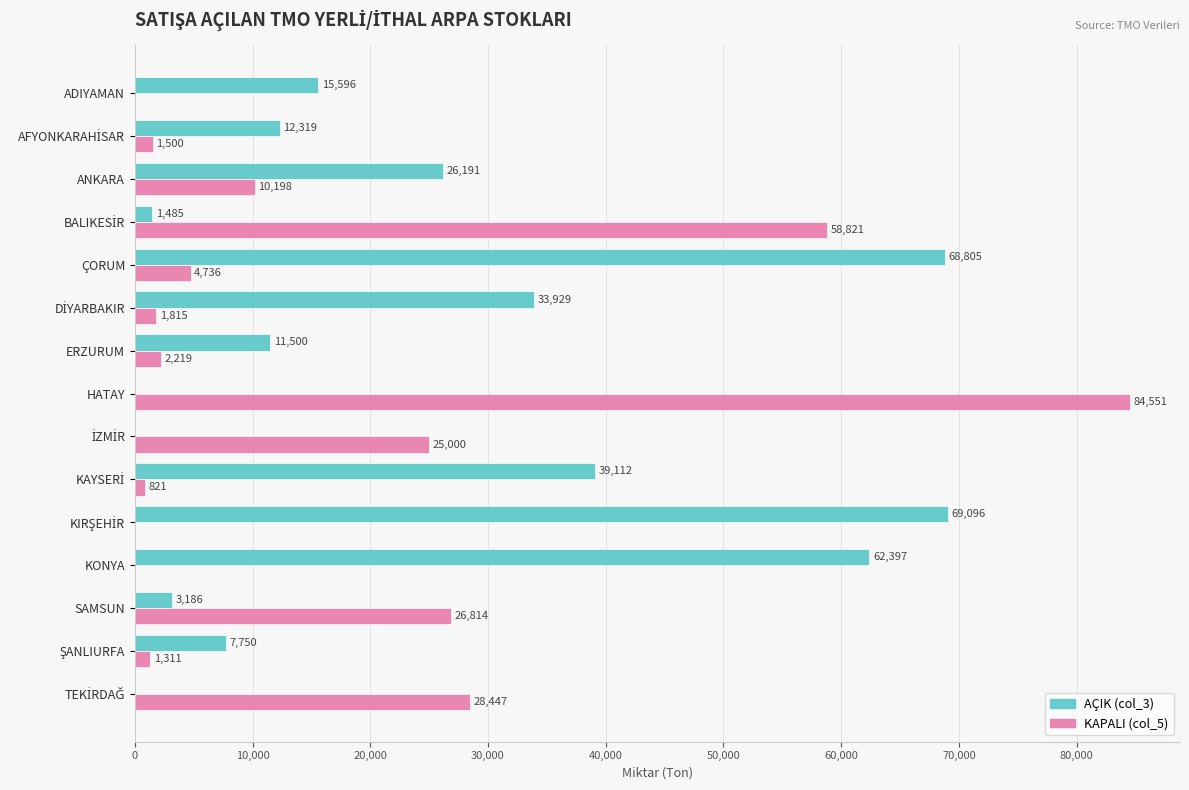

The value of AÇIK (col_3) at HATAY is 48066. True or false?

False